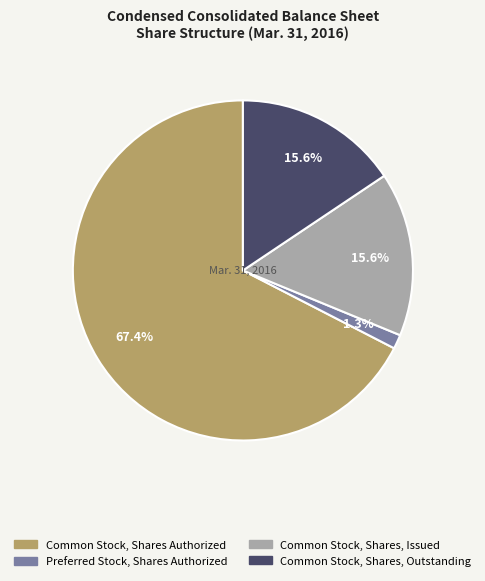

Which slice represents more than half of the pie?

Common Stock, Shares Authorized